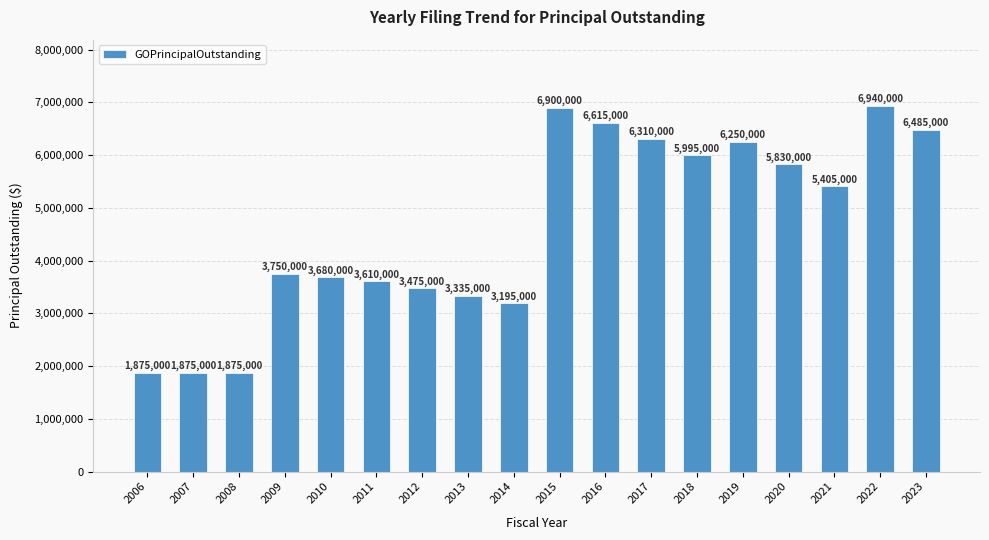

How many series are shown in this chart?

1